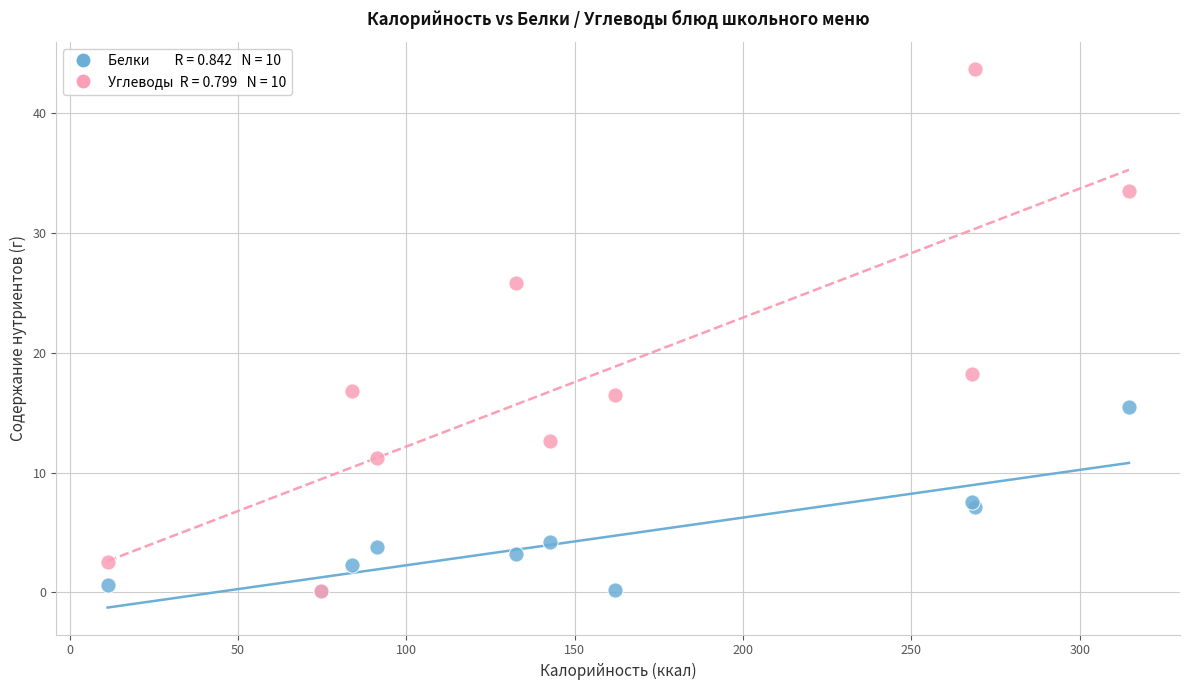

Across all series, what Y value is closest to 21?

18.2